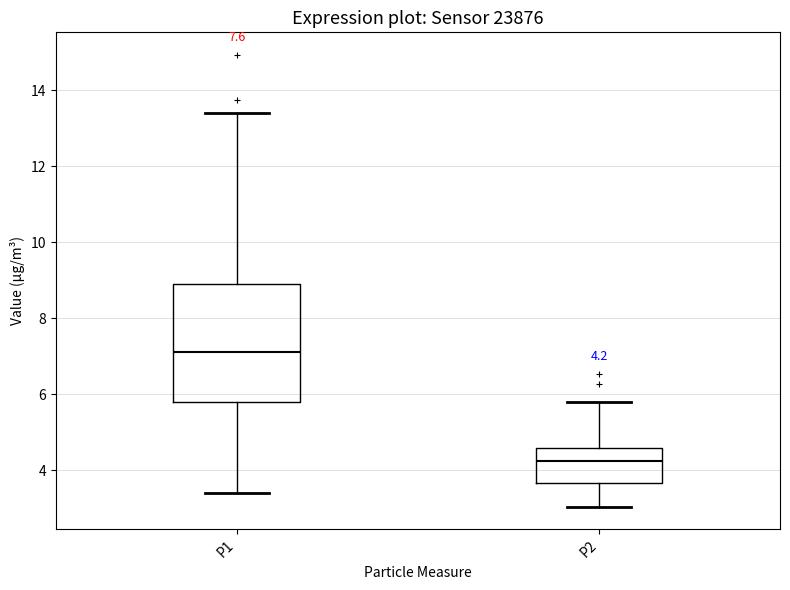

Which box has the highest median line?

P1